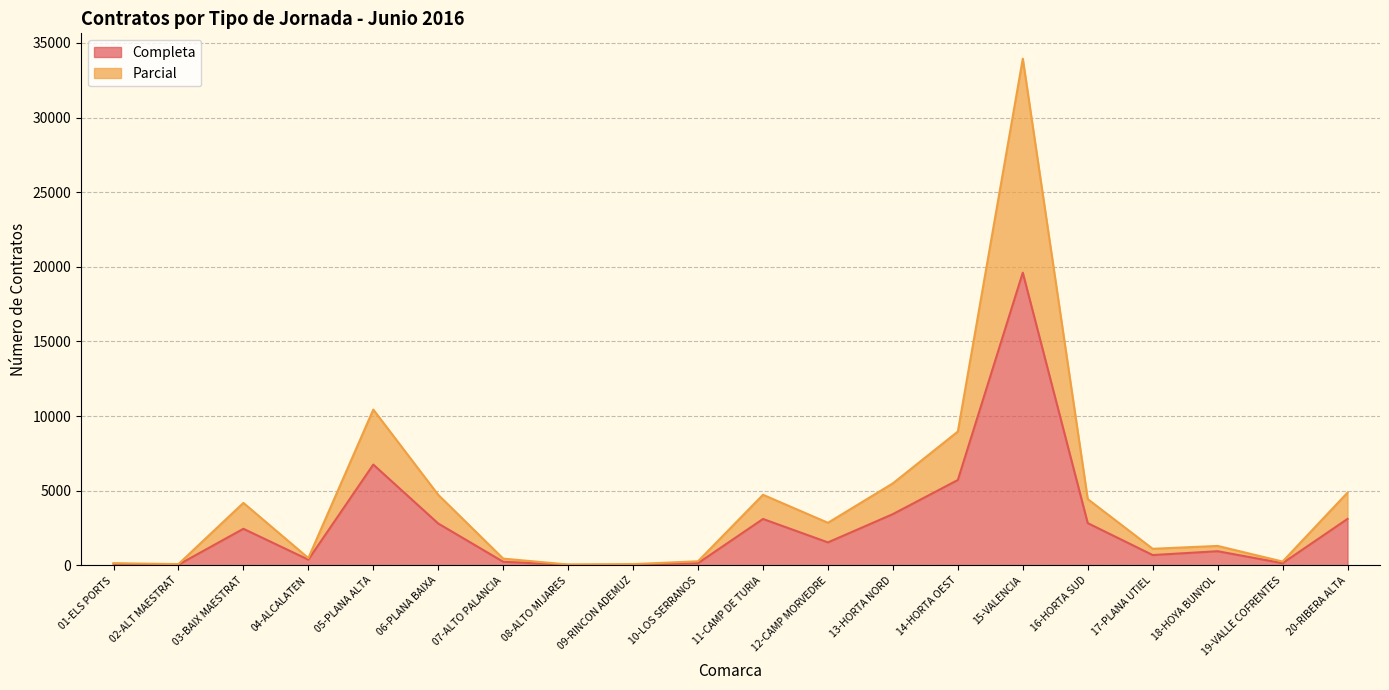

Reading left to right, what are all the values shown in this chart?

Completa: 01-ELS PORTS=110	02-ALT MAESTRAT=51	03-BAIX MAESTRAT=2454	04-ALCALATEN=386	05-PLANA ALTA=6755	06-PLANA BAIXA=2807	07-ALTO PALANCIA=245	08-ALTO MIJARES=40	09-RINCON ADEMUZ=46	10-LOS SERRANOS=153	11-CAMP DE TURIA=3111	12-CAMP MORVEDRE=1543	13-HORTA NORD=3437	14-HORTA OEST=5722	15-VALENCIA=19611	16-HORTA SUD=2834	17-PLANA UTIEL=695	18-HOYA BUNYOL=952	19-VALLE COFRENTES=150	20-RIBERA ALTA=3116
Parcial: 01-ELS PORTS=148	02-ALT MAESTRAT=89	03-BAIX MAESTRAT=4188	04-ALCALATEN=495	05-PLANA ALTA=10439	06-PLANA BAIXA=4727	07-ALTO PALANCIA=457	08-ALTO MIJARES=61	09-RINCON ADEMUZ=87	10-LOS SERRANOS=279	11-CAMP DE TURIA=4732	12-CAMP MORVEDRE=2856	13-HORTA NORD=5499	14-HORTA OEST=8968	15-VALENCIA=33942	16-HORTA SUD=4443	17-PLANA UTIEL=1115	18-HOYA BUNYOL=1307	19-VALLE COFRENTES=260	20-RIBERA ALTA=4876